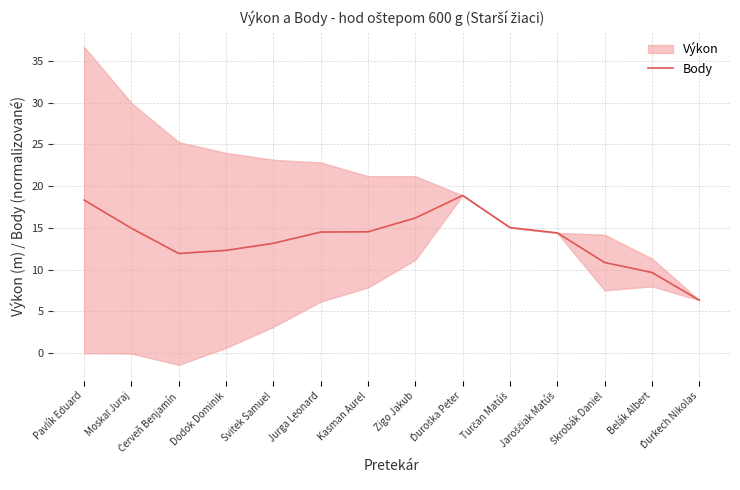

At which label does the data first exceed 14?

Pavlík Eduard